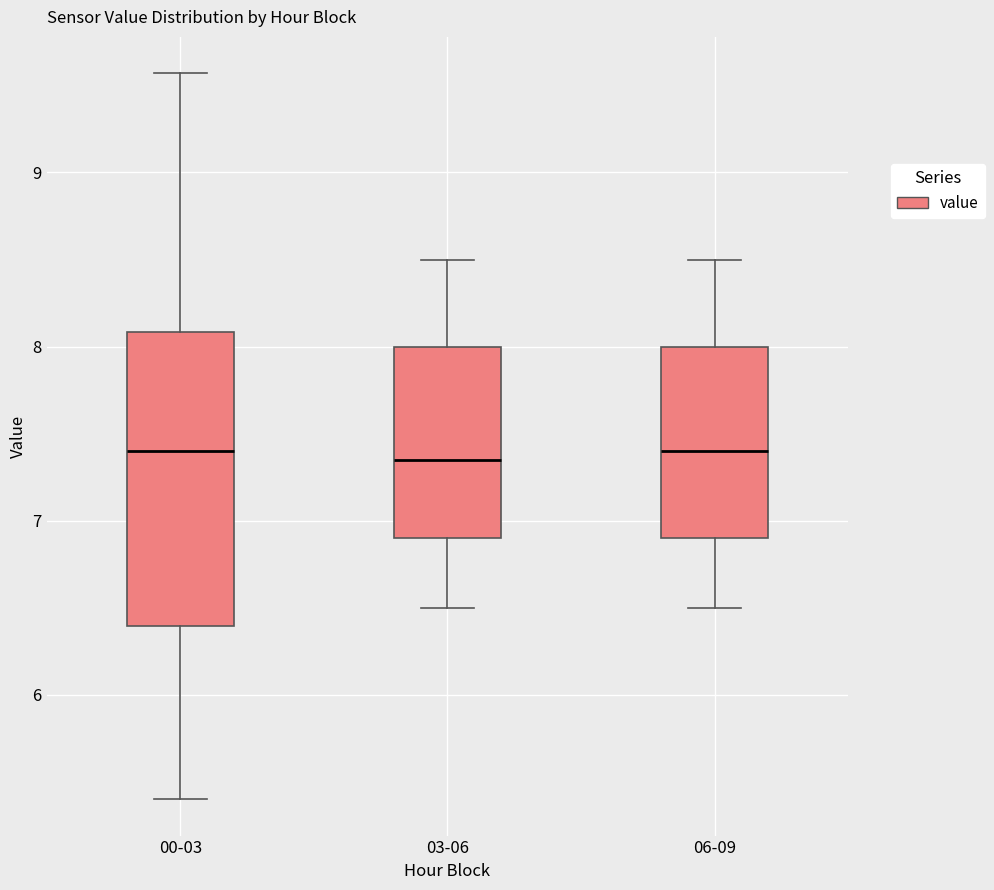

Reading left to right, transcribe this box plot: for each box, give where its median line is, the range the box spans, and where its two whiskers end, as read against the y-axis. The values are not printed on the chart, so give them approximately, as read against the axis.

00-03: median 7.4, box 6.4 to 8.1, whiskers 5.4 to 9.6
03-06: median 7.4, box 6.9 to 8.0, whiskers 6.5 to 8.5
06-09: median 7.4, box 6.9 to 8.0, whiskers 6.5 to 8.5